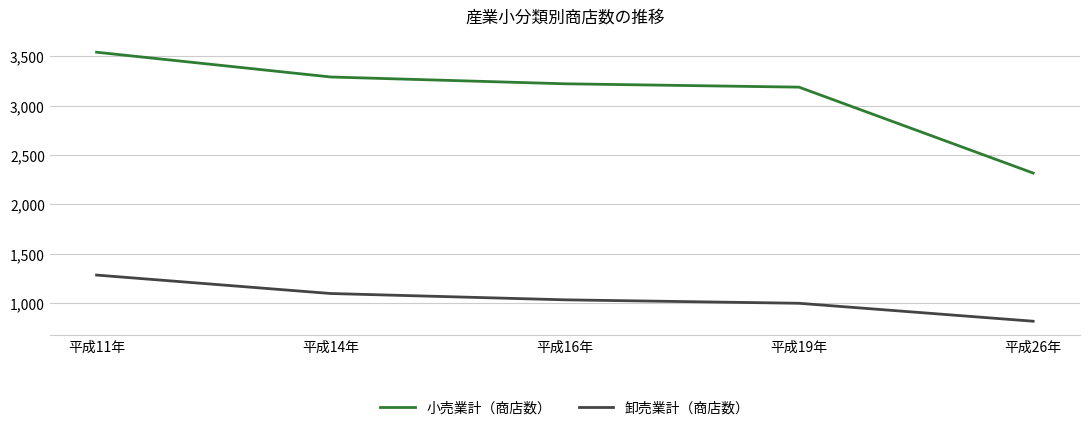

True or false: 卸売業計（商店数） has a value of 286 at 平成19年.

False